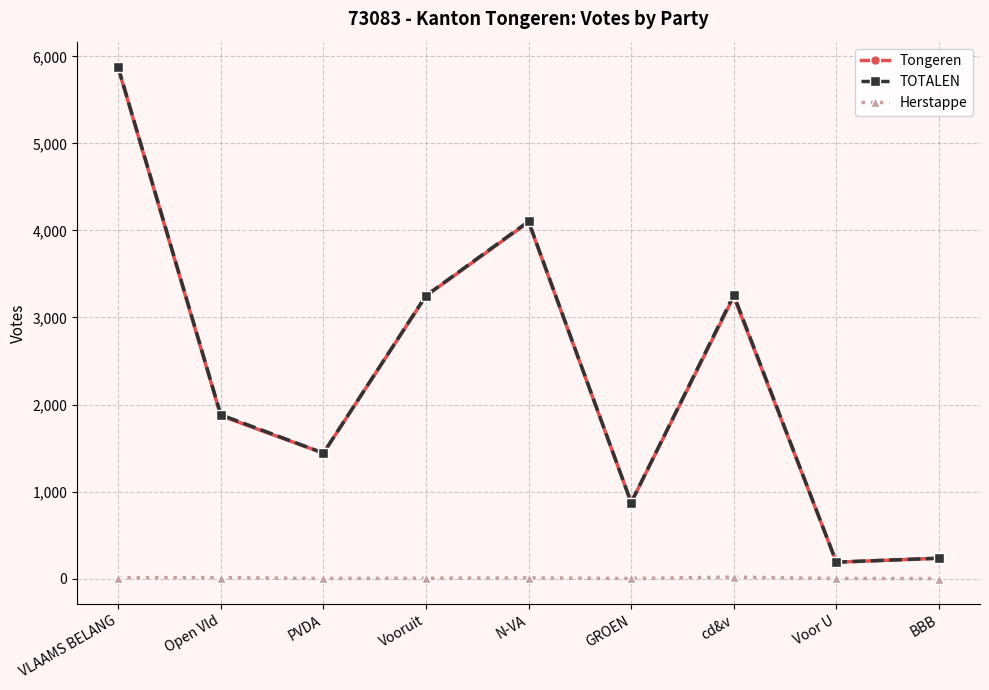

How many data points in TOTALEN are less than 1882?

4